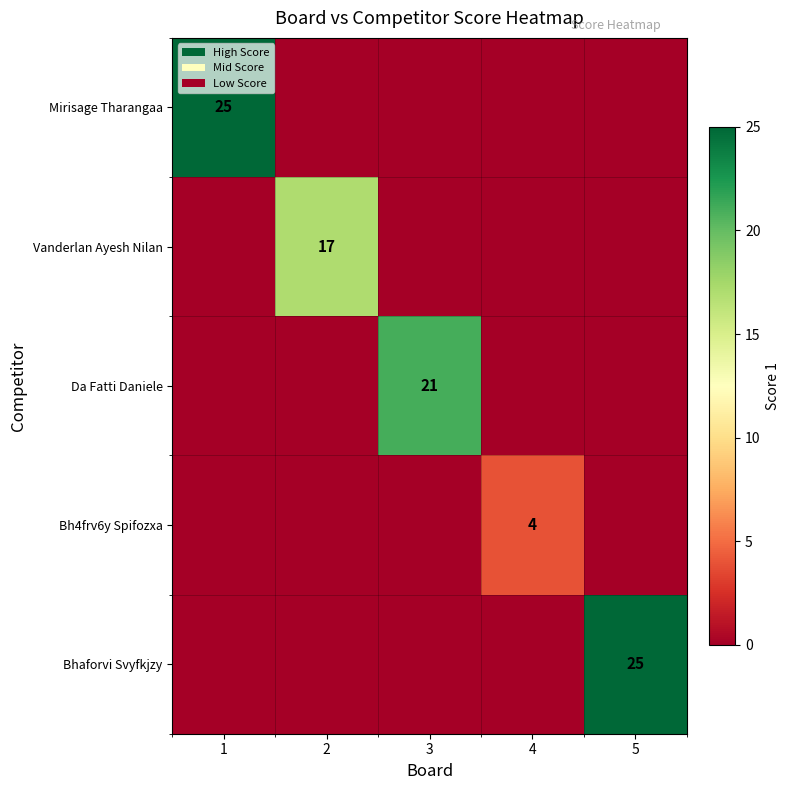

What is the difference between the highest and lowest values at 1?

25